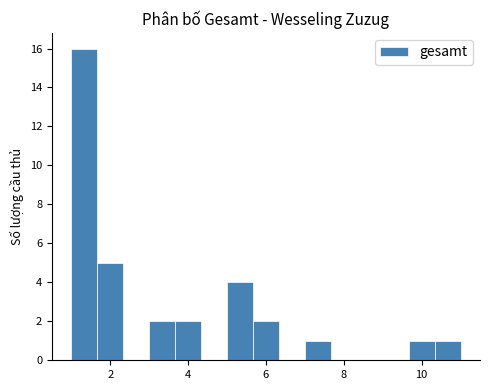

Read against the x-axis, roughly where is the centre of the tallest bar?

1.4